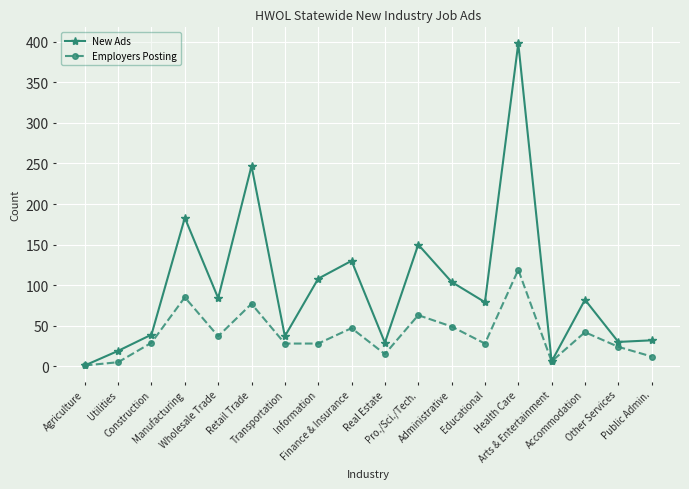

What is the sum of the Employers Posting values at Accommodation and Public Admin.?

54